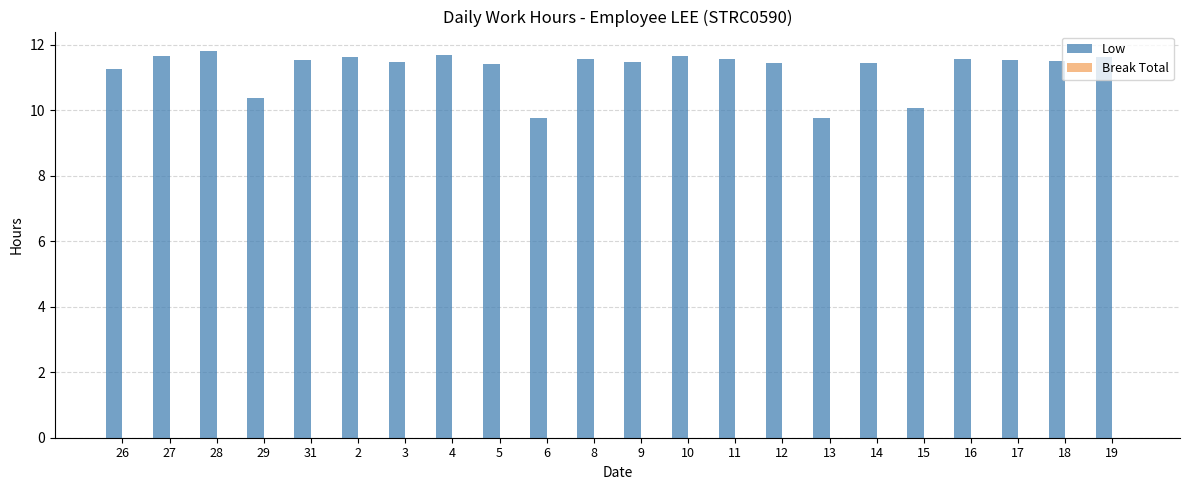

Does the chart contain any negative values?

No